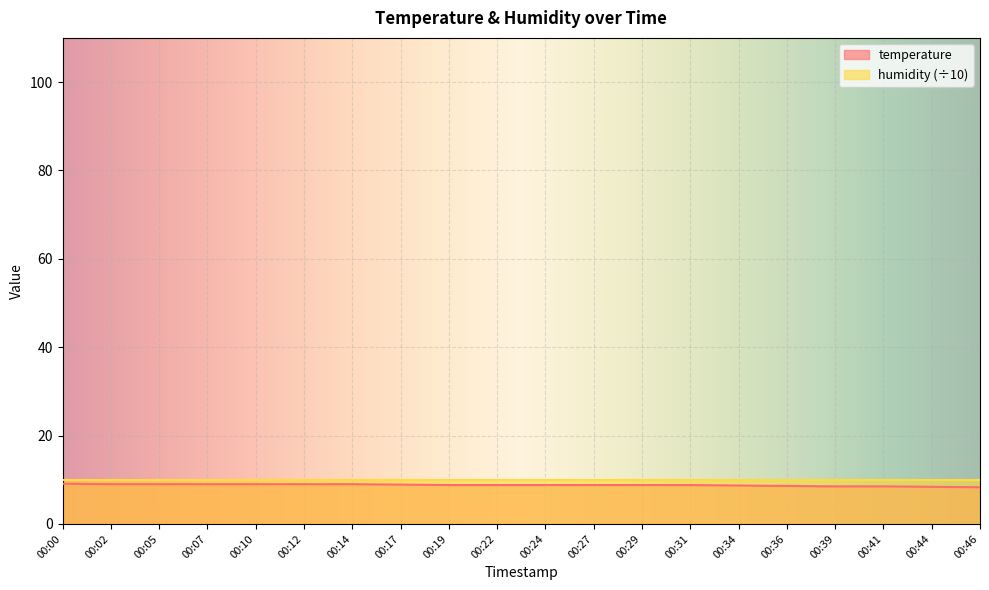

How many lines are shown in the chart?

2